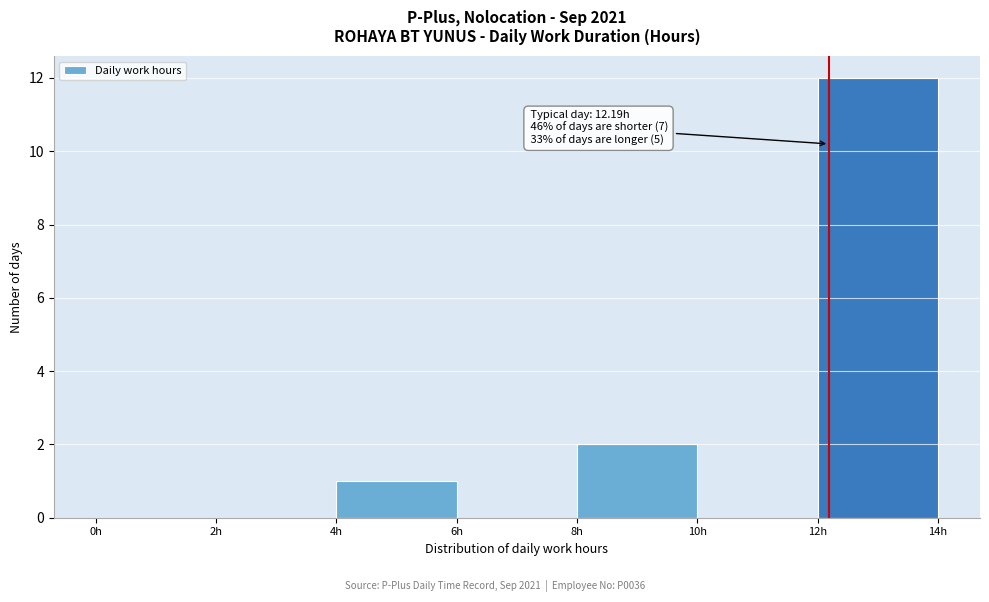

Over which range of the x-axis is the bar tallest?

12 to 14